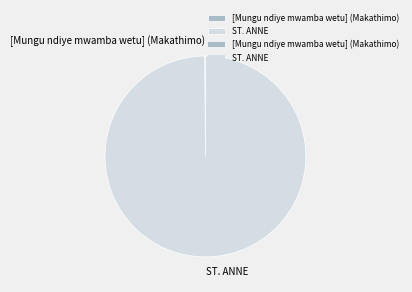

Is it true that ST. ANNE is 100% of the pie?

True